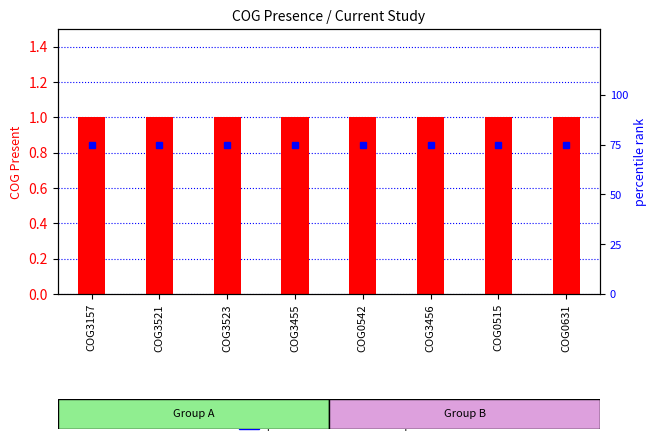

What is the label of the 2nd bar from the left?

COG3521